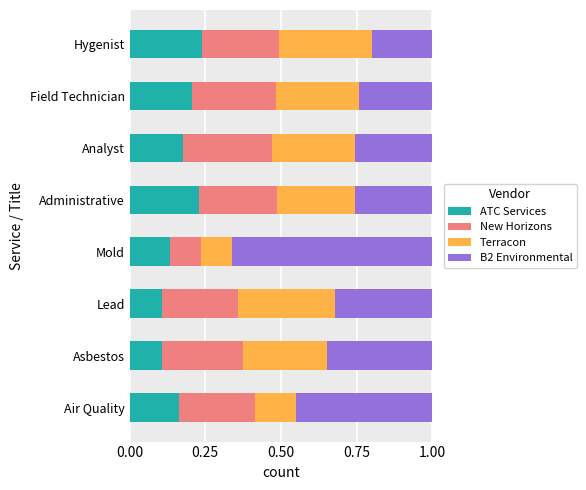

How many ATC Services values are between 0 and 1?

8